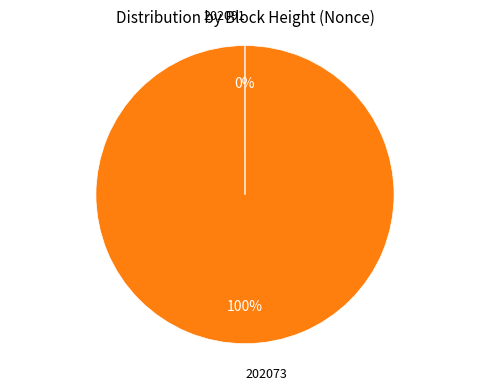

To the nearest percent, what is the average slice percentage?

50%